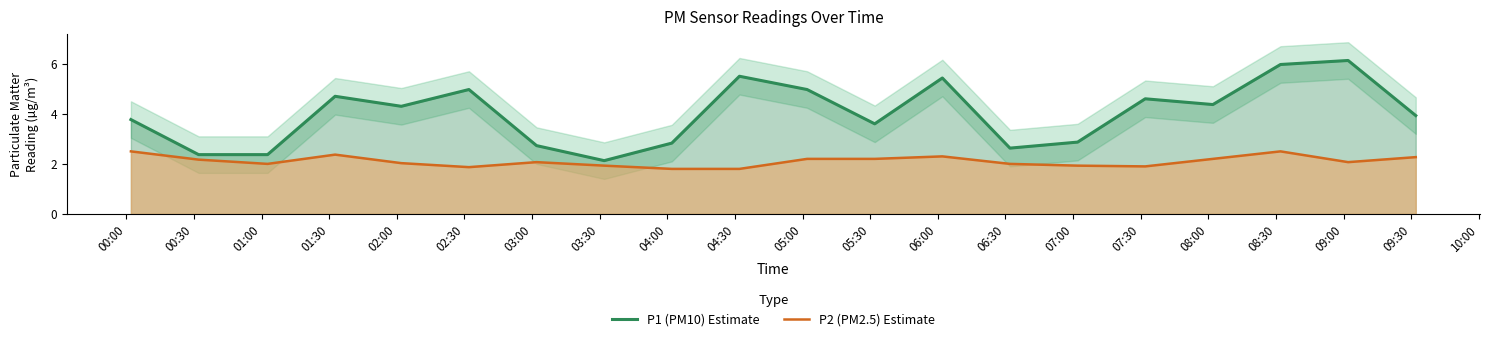

What is the value of the P1 (PM10) Estimate point at the 11th from the left?

5.0